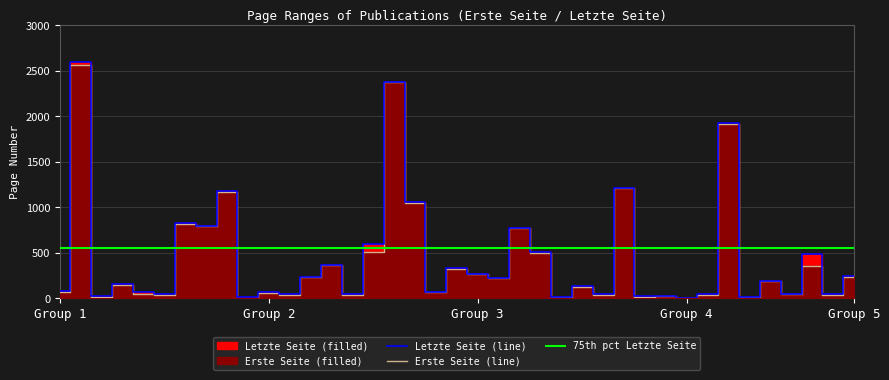

The Erste Seite series shows 1464 at OPUS4-3579. True or false?

False